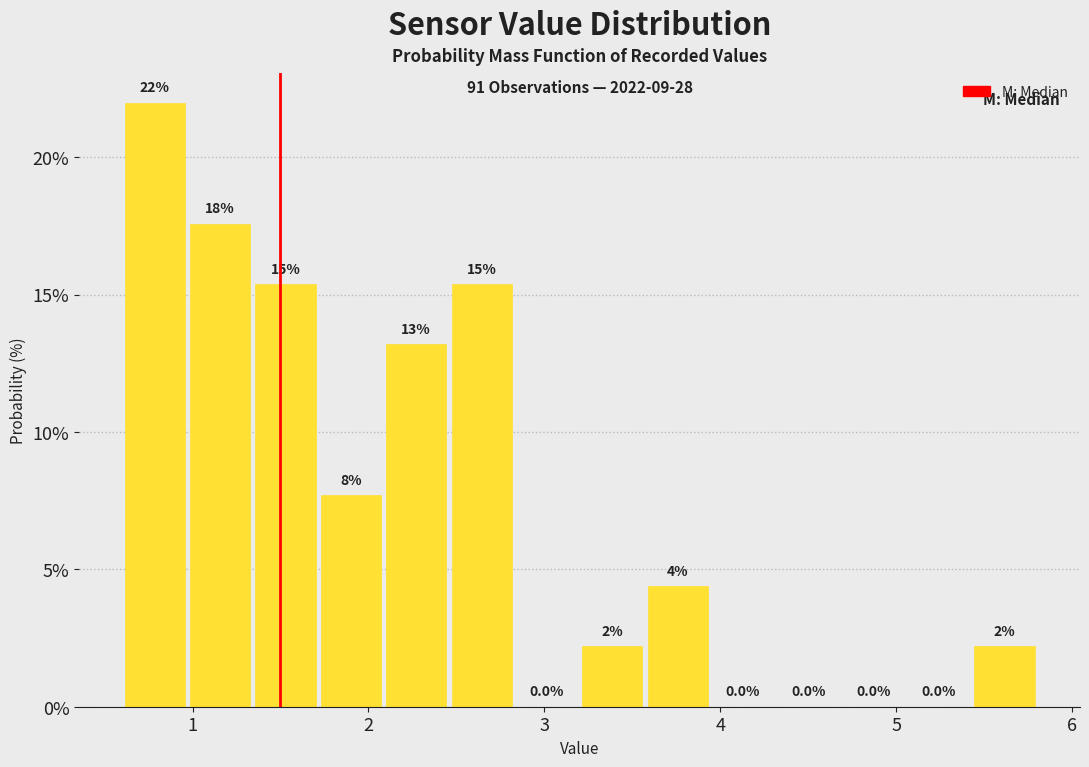

Read against the x-axis, roughly where is the centre of the tallest bar?

0.8